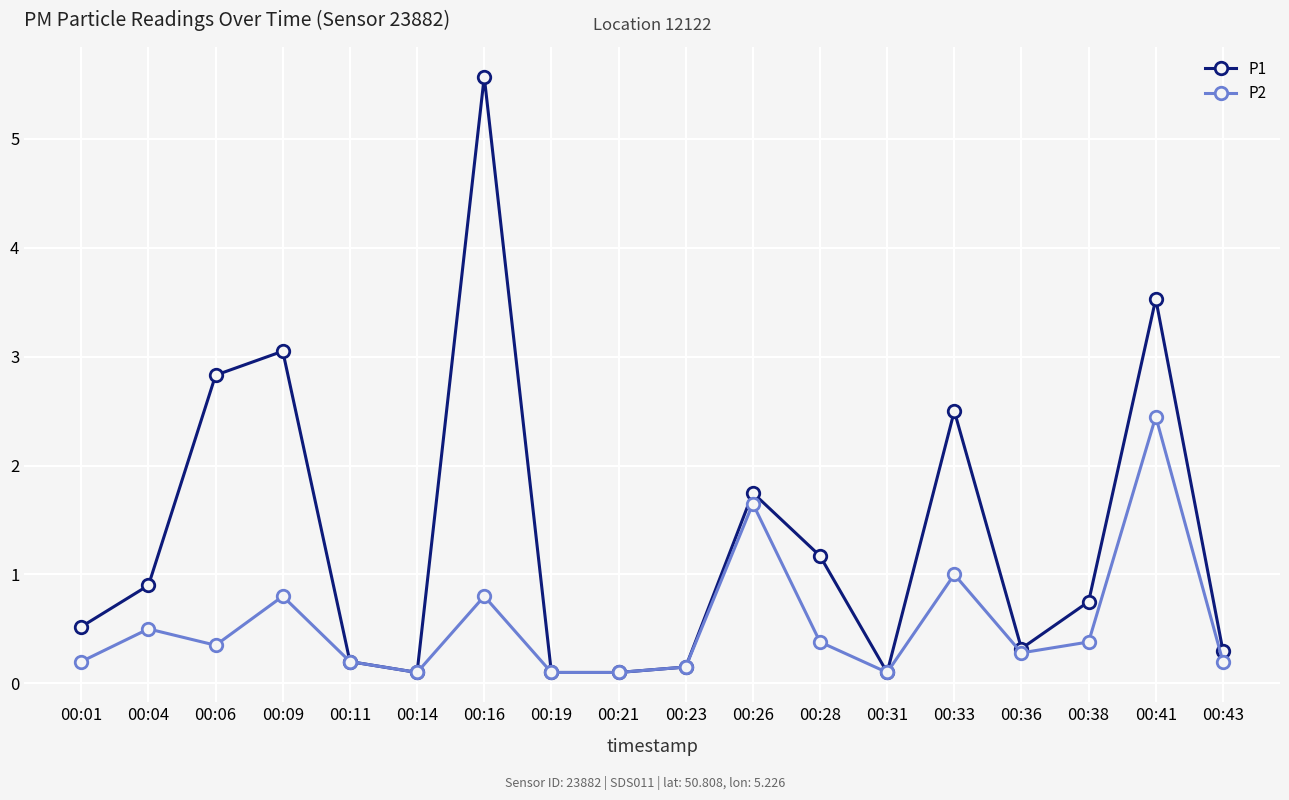

List the series in order of their overall mean, highest first.

P1, P2